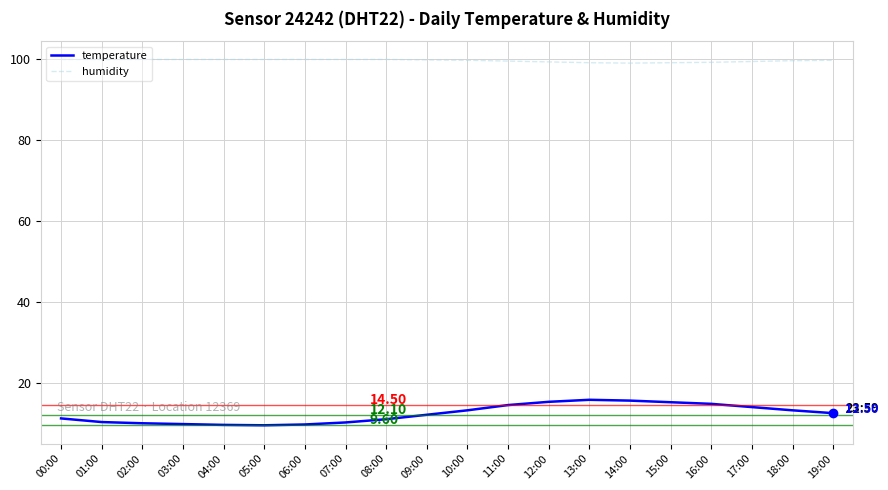

What is the difference between the highest and lowest values at 02:00?

89.9